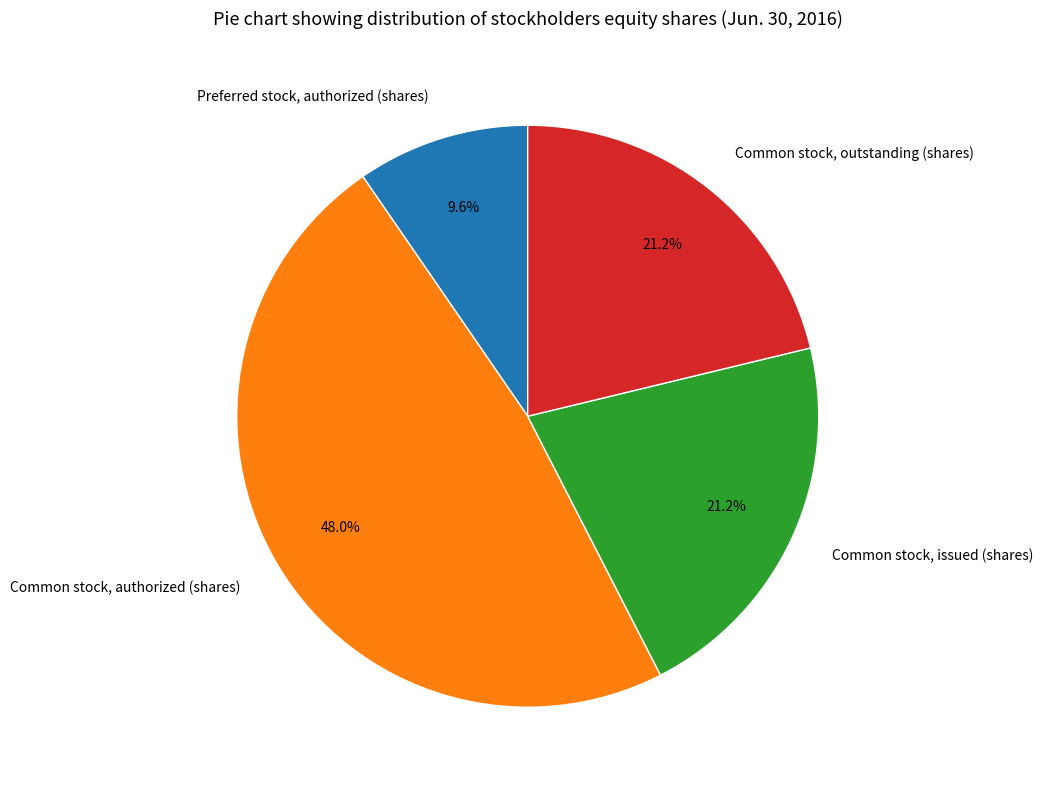

Is there a majority slice in this chart?

No